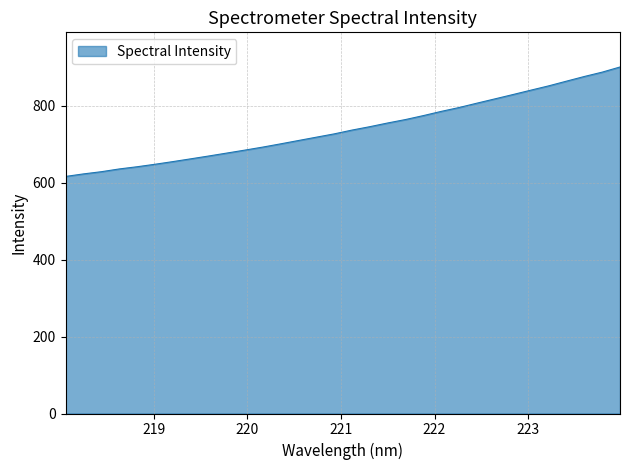

What is the minimum value shown in the chart?

615.9